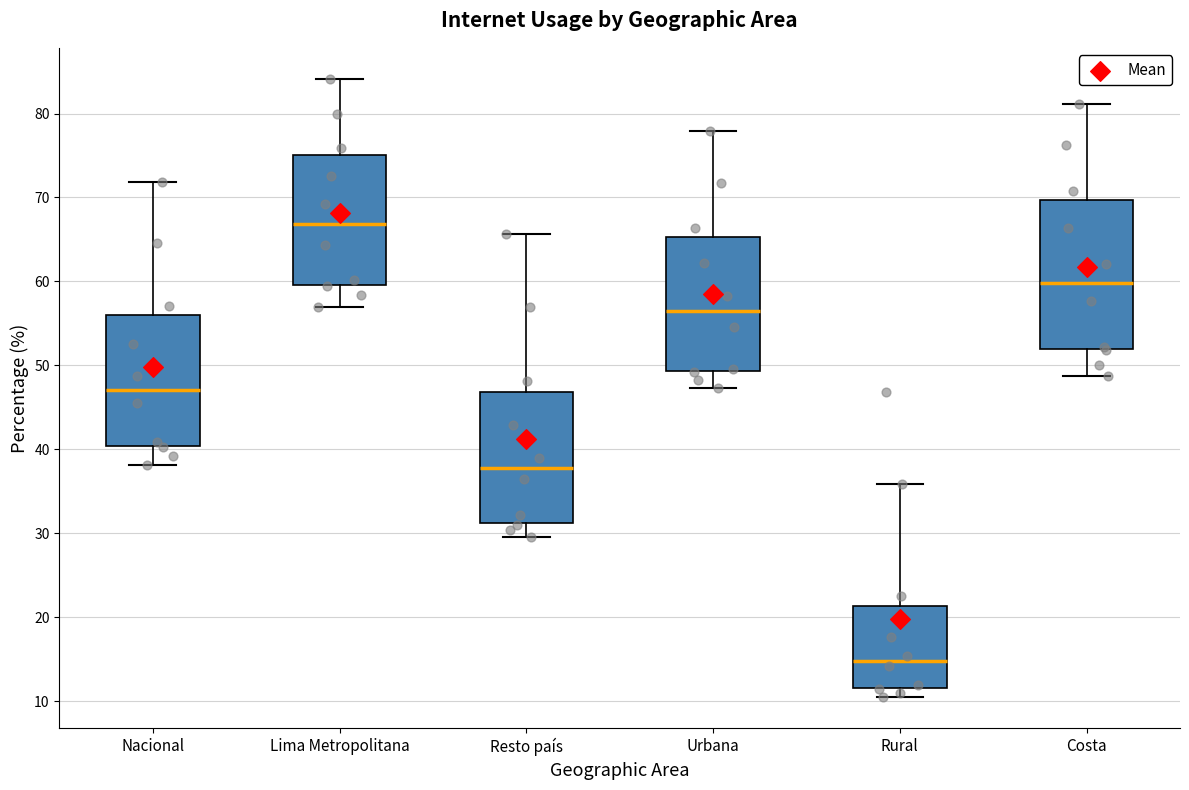

Reading left to right, read every box against the y-axis: the position of its median line, the range the box covers, and the ends of its whiskers. The values are not printed on the chart, so give them approximately, as read against the axis.

Nacional: median 47, box 40 to 56, whiskers 38 to 72
Lima Metropolitana: median 67, box 60 to 75, whiskers 57 to 84
Resto país: median 38, box 31 to 47, whiskers 30 to 66
Urbana: median 56, box 49 to 65, whiskers 47 to 78
Rural: median 15, box 12 to 21, whiskers 10 to 36
Costa: median 60, box 52 to 70, whiskers 49 to 81